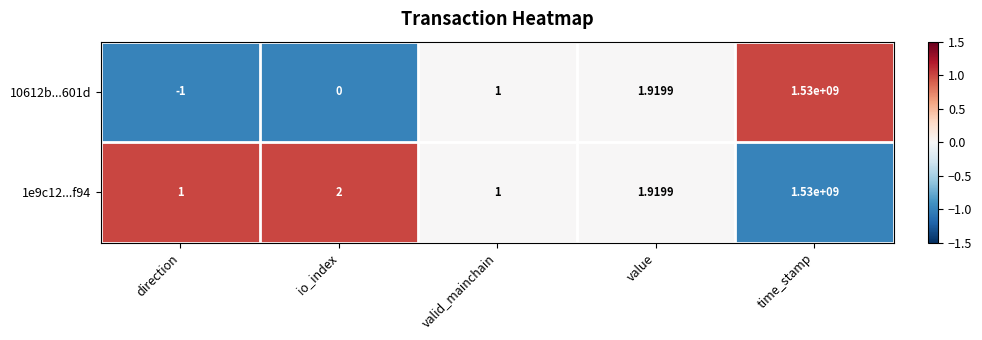

At which label is 1e9c12...f94 closest to 765000000?

io_index